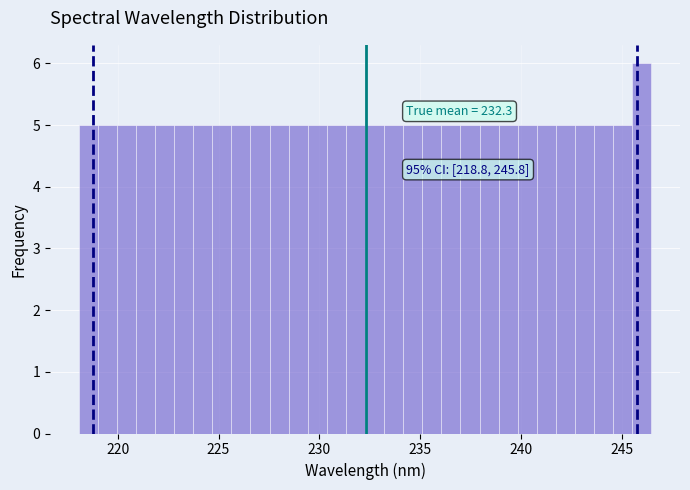

Around what value on the x-axis is the tallest bar? Give the approximate position of its centre, as read against the axis.

246.0